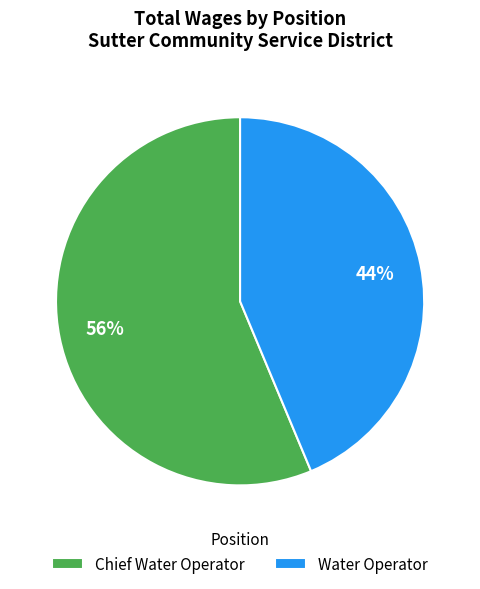

Is Water Operator the majority of the pie?

No